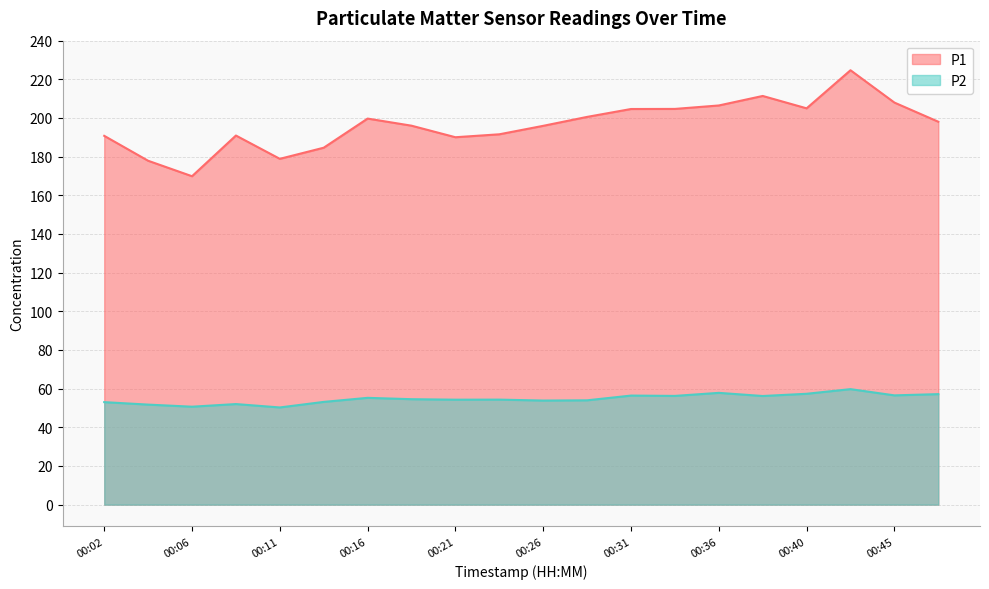

What are all the series names shown in the legend?

P1, P2